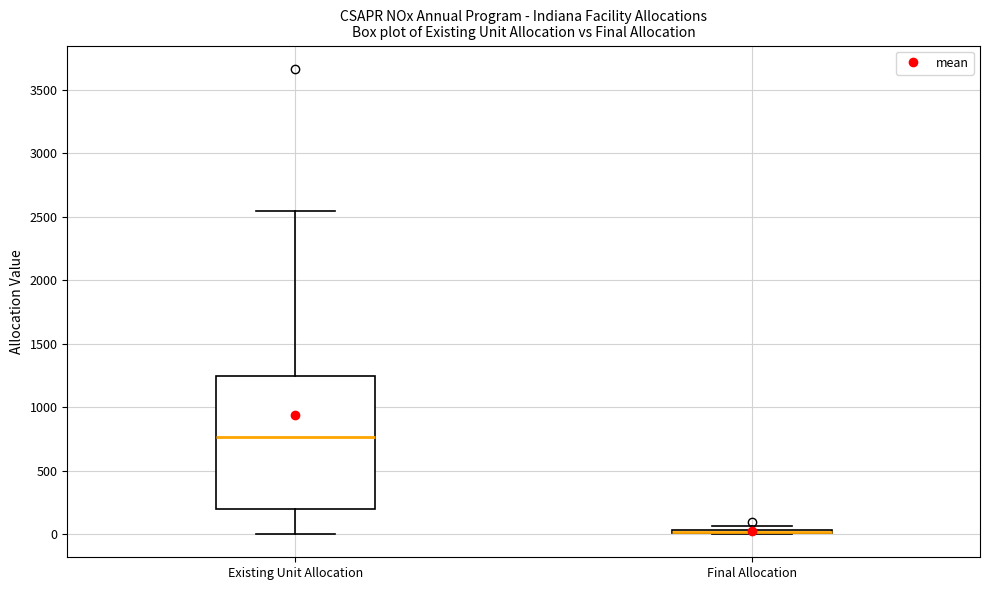

Where is the lower edge of the box for Final Allocation on the y-axis? The values are not printed on the chart, so give them approximately, as read against the axis.

0